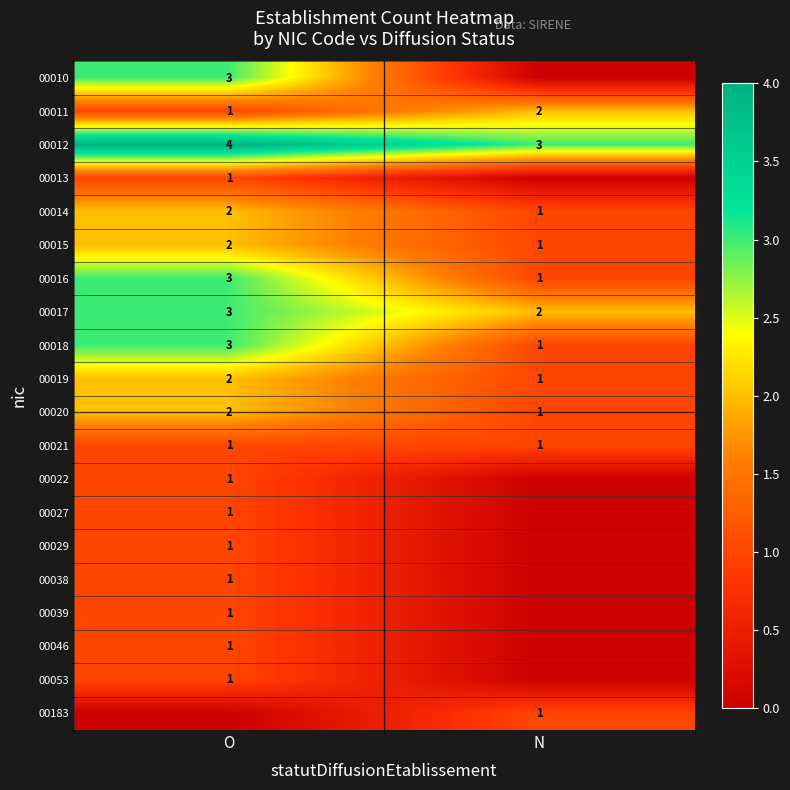

What is the minimum value for 00012?

3